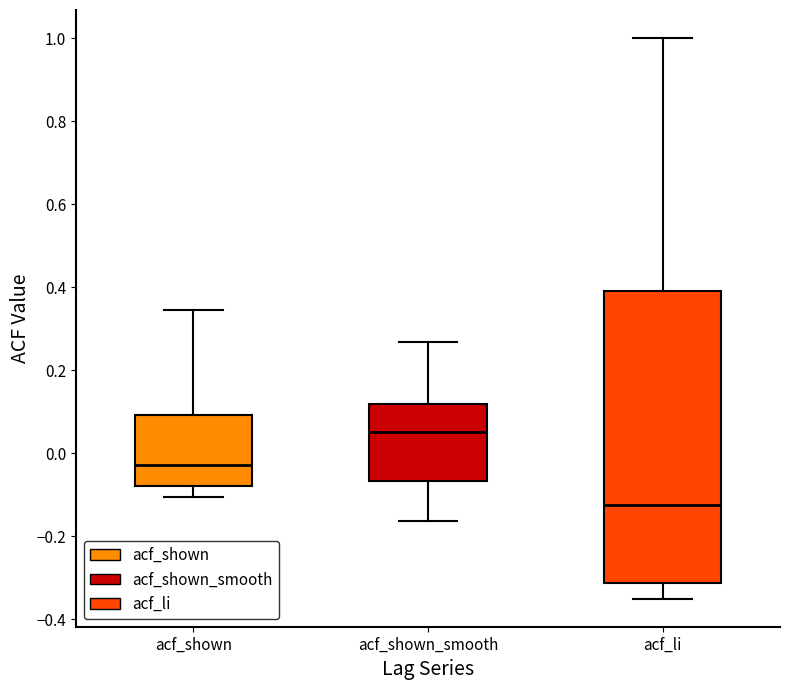

Reading left to right, transcribe this box plot: for each box, give where its median line is, the range the box spans, and where its two whiskers end, as read against the y-axis. The values are not printed on the chart, so give them approximately, as read against the axis.

acf_shown: median -0.02, box -0.08 to 0.10, whiskers -0.10 to 0.34
acf_shown_smooth: median 0.06, box -0.06 to 0.12, whiskers -0.16 to 0.26
acf_li: median -0.12, box -0.32 to 0.40, whiskers -0.34 to 1.00